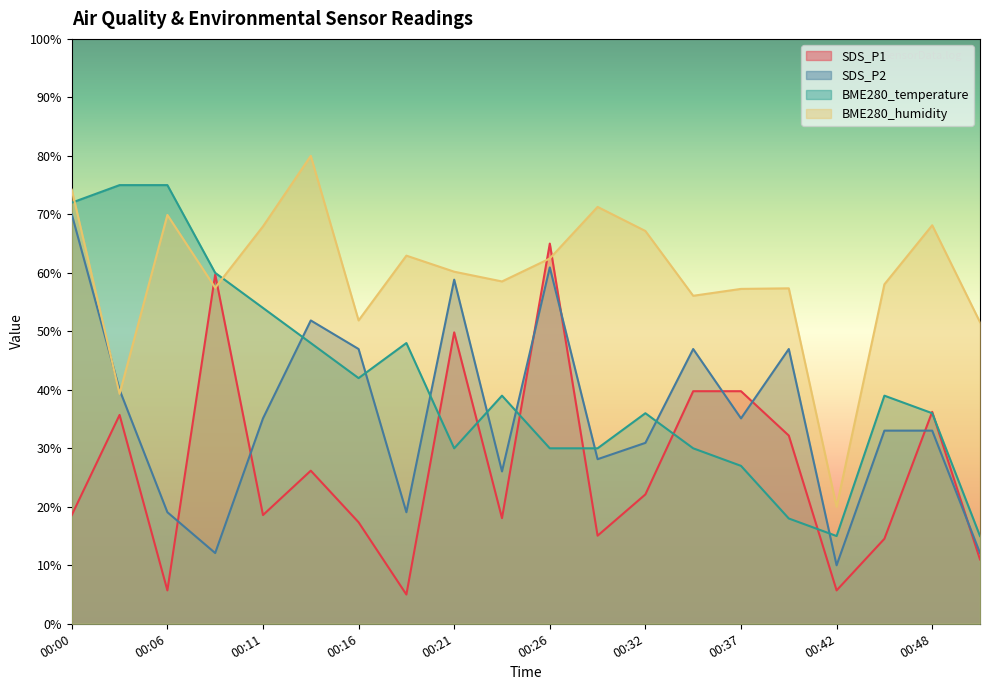

What is the total value across all series at 00:16?

158.2